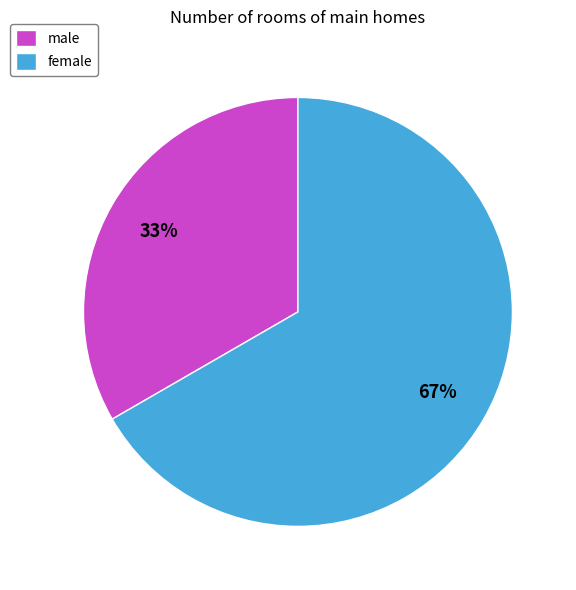

How many slices are in this pie chart?

2